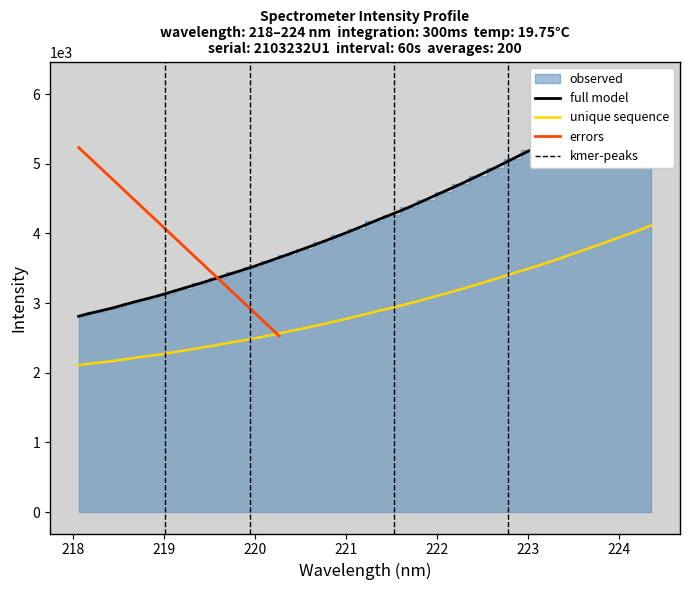

What is the highest value of the unique sequence series?

4117.1